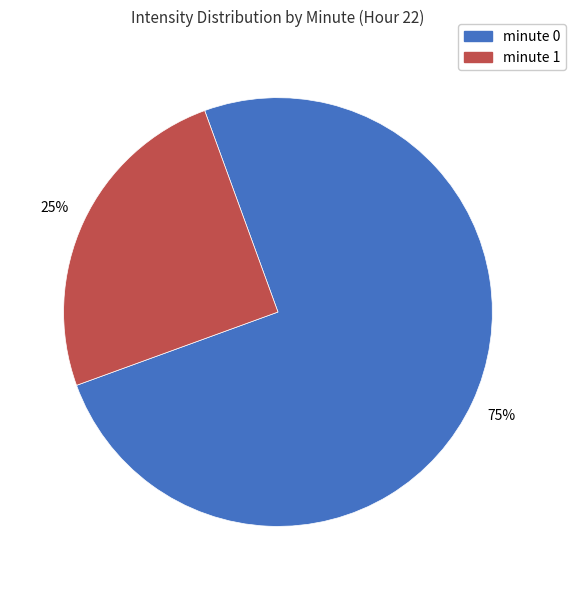

Does any single category account for the majority?

Yes